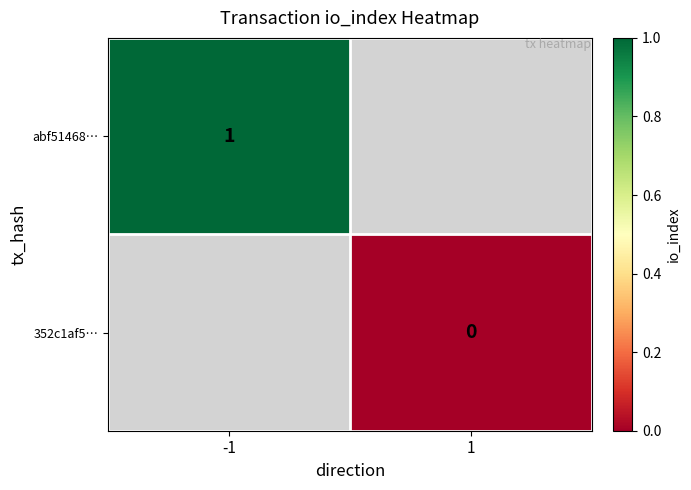

Is the value of 352c1af5… at 1 greater than the value of abf51468… at -1?

No